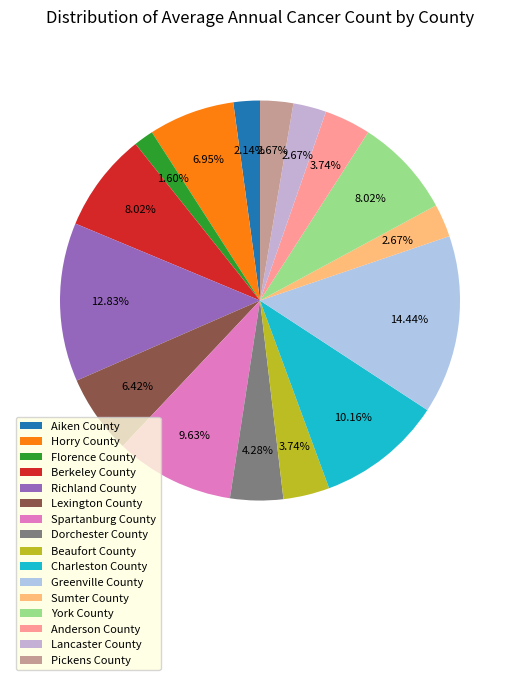

Count the number of slices in the pie.

16